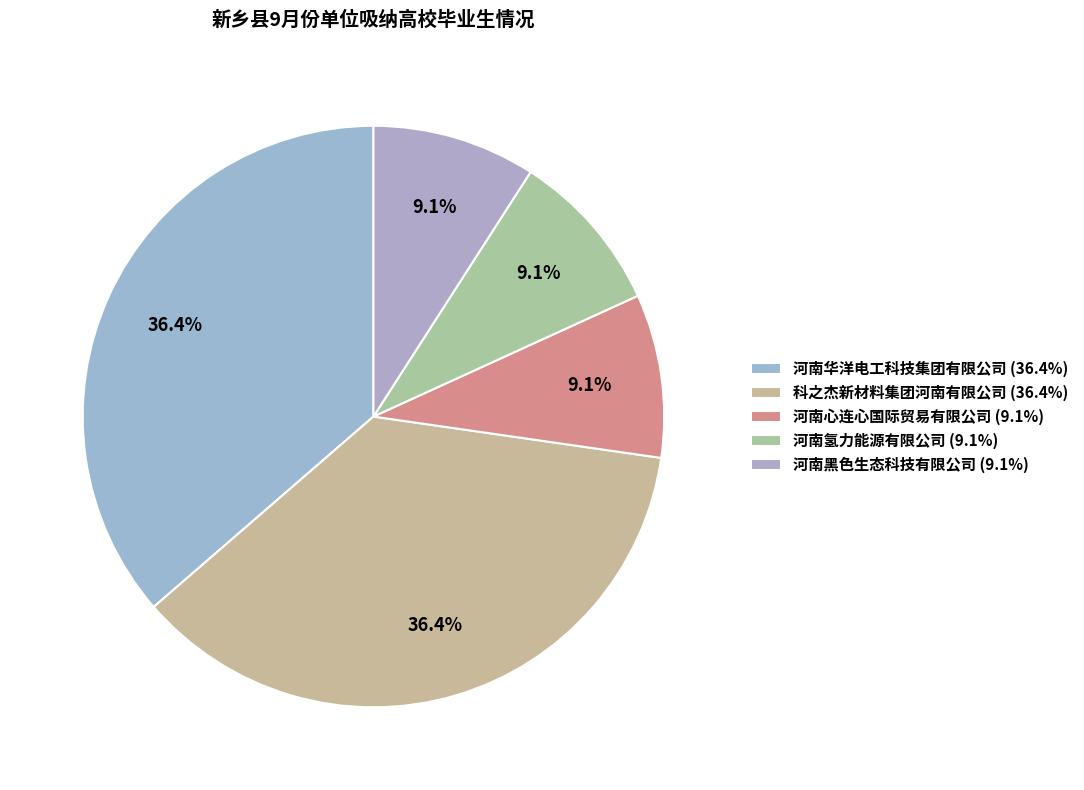

To the nearest percent, what is the difference between the 科之杰新材料集团河南有限公司 and 河南黑色生态科技有限公司 slice percentages?

27%